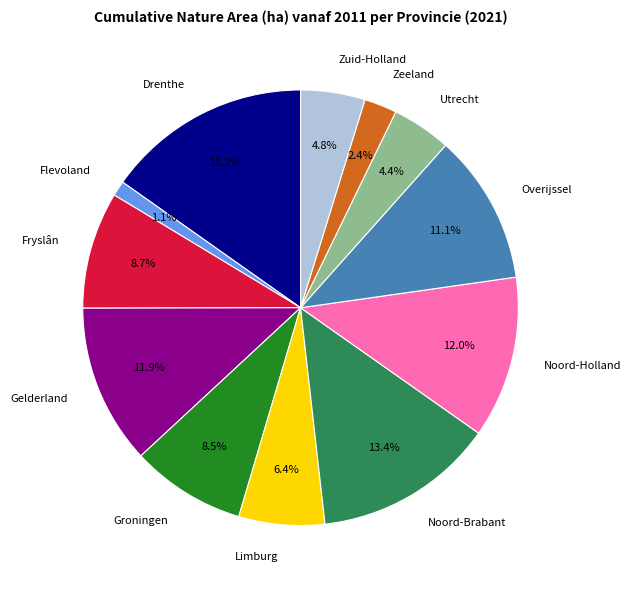

Count the number of slices in the pie.

12